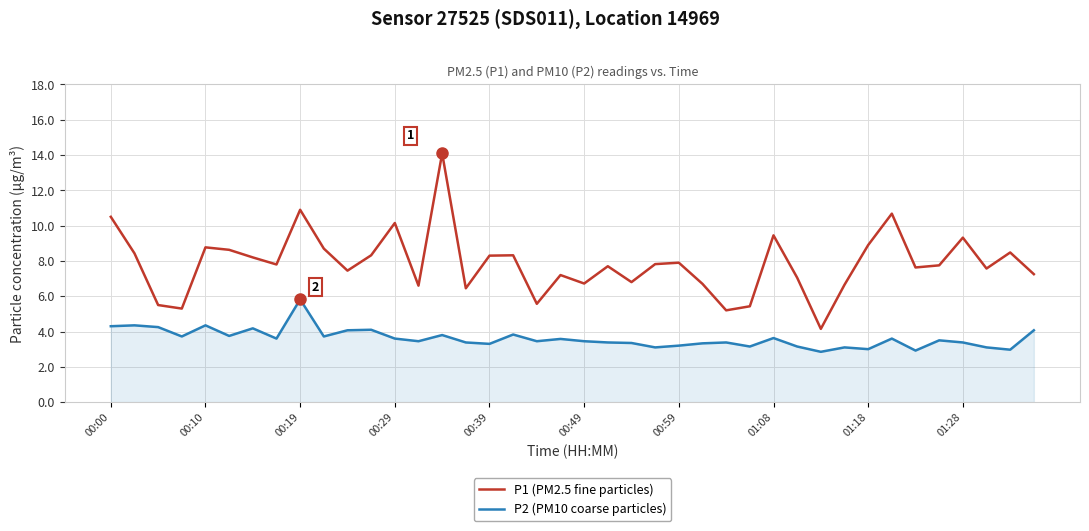

Which series has the widest spread of values?

P1 (PM2.5 fine particles)